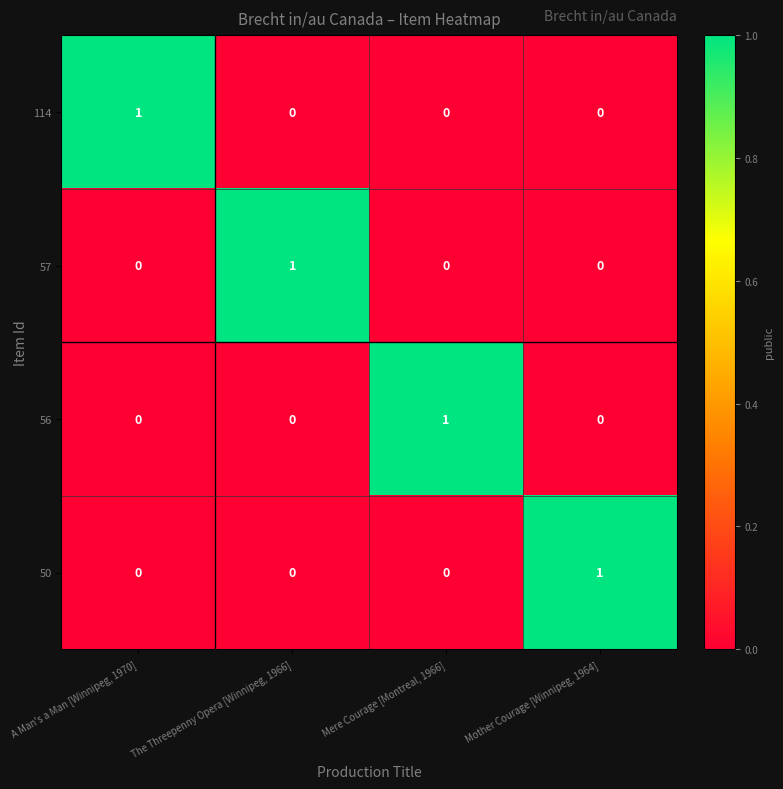

At how many categories does at least one series exceed 0?

4